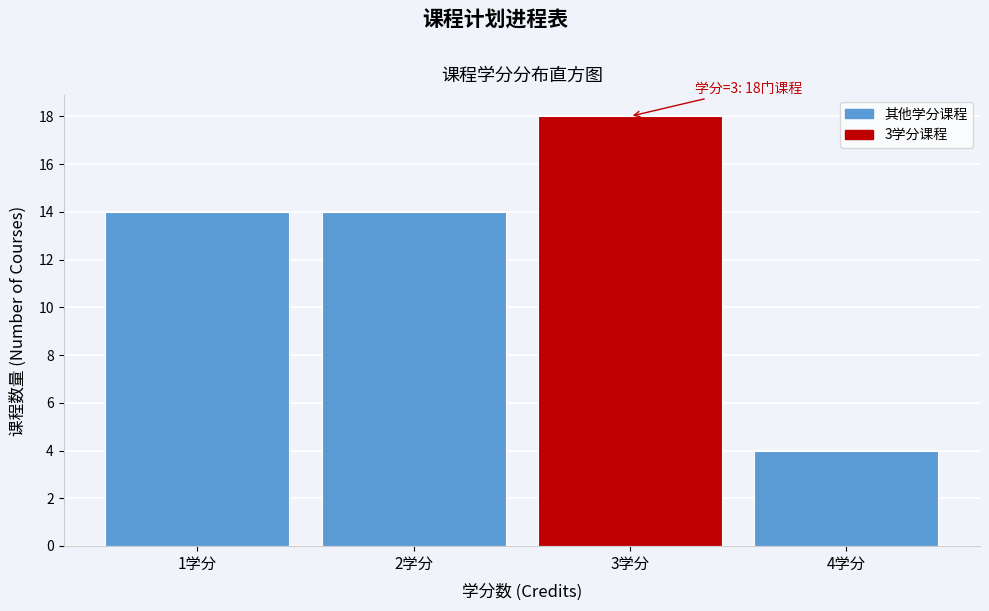

Which range on the x-axis has the tallest bar?

2.5 to 3.5